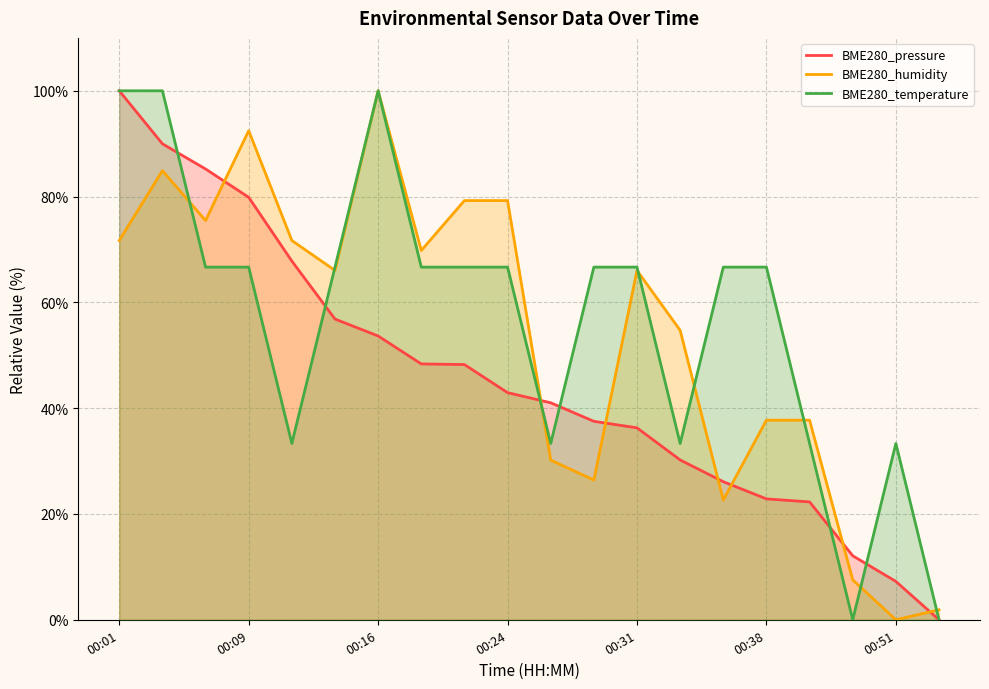

Which series changed the most between 00:31 and 00:38?

BME280_humidity